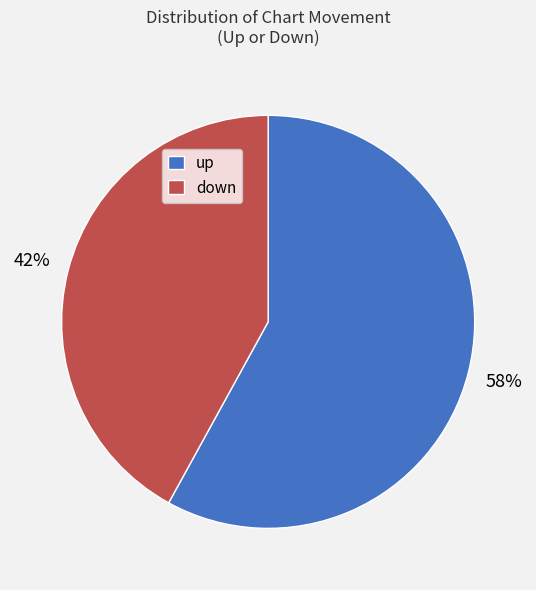

Is there any slice that represents more than half of the pie?

Yes